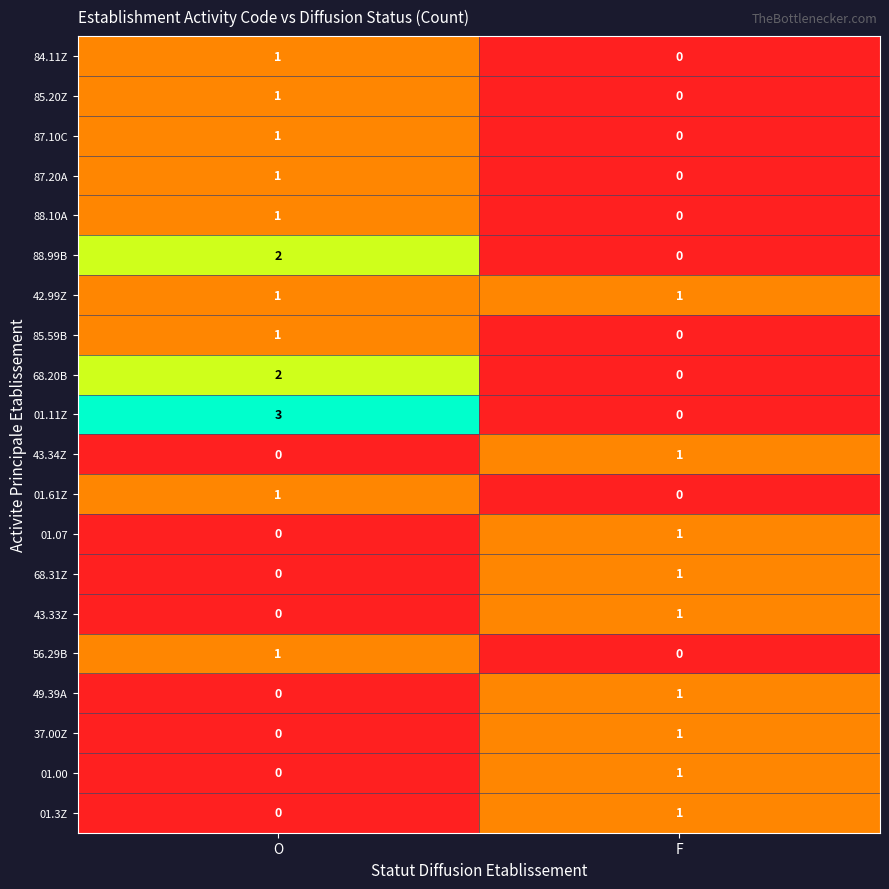

What is the total value across all series at F?

9